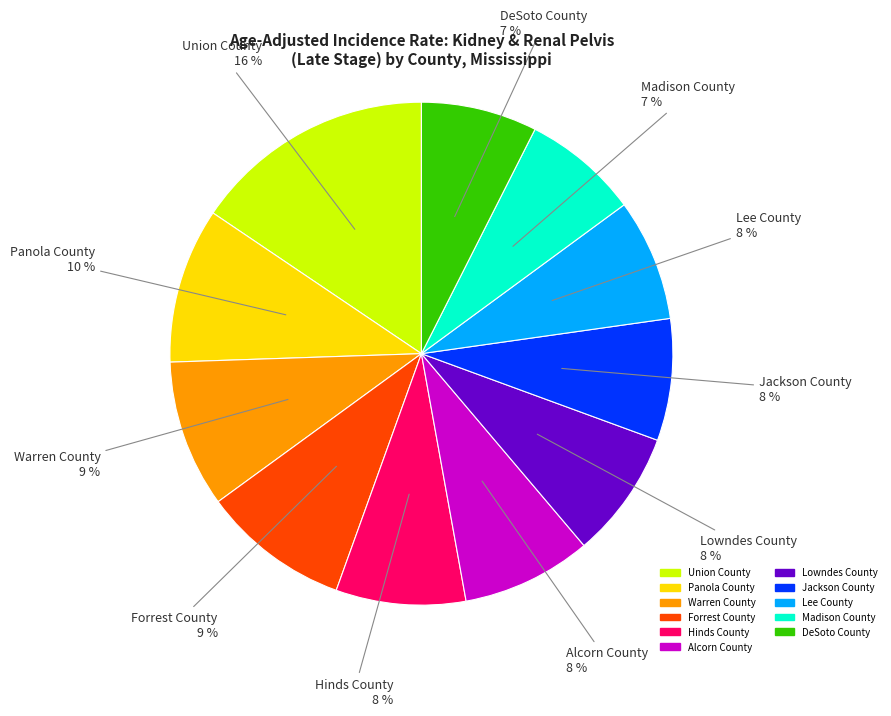

To the nearest percent, what is the average slice percentage?

9%